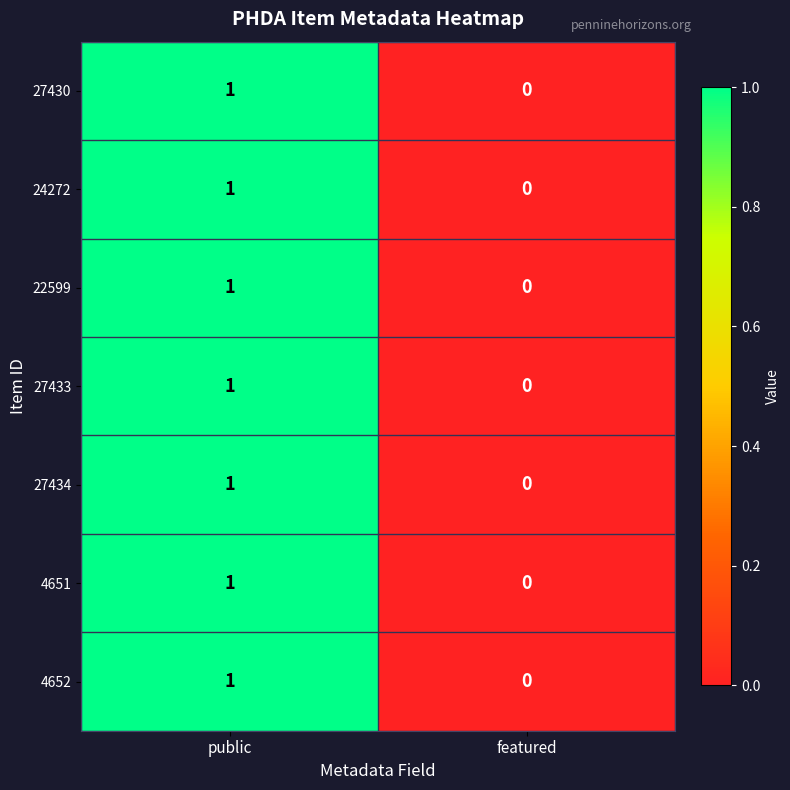

Reading left to right, list all the values displayed in this chart.

27430: public=1	featured=0
24272: public=1	featured=0
22599: public=1	featured=0
27433: public=1	featured=0
27434: public=1	featured=0
4651: public=1	featured=0
4652: public=1	featured=0